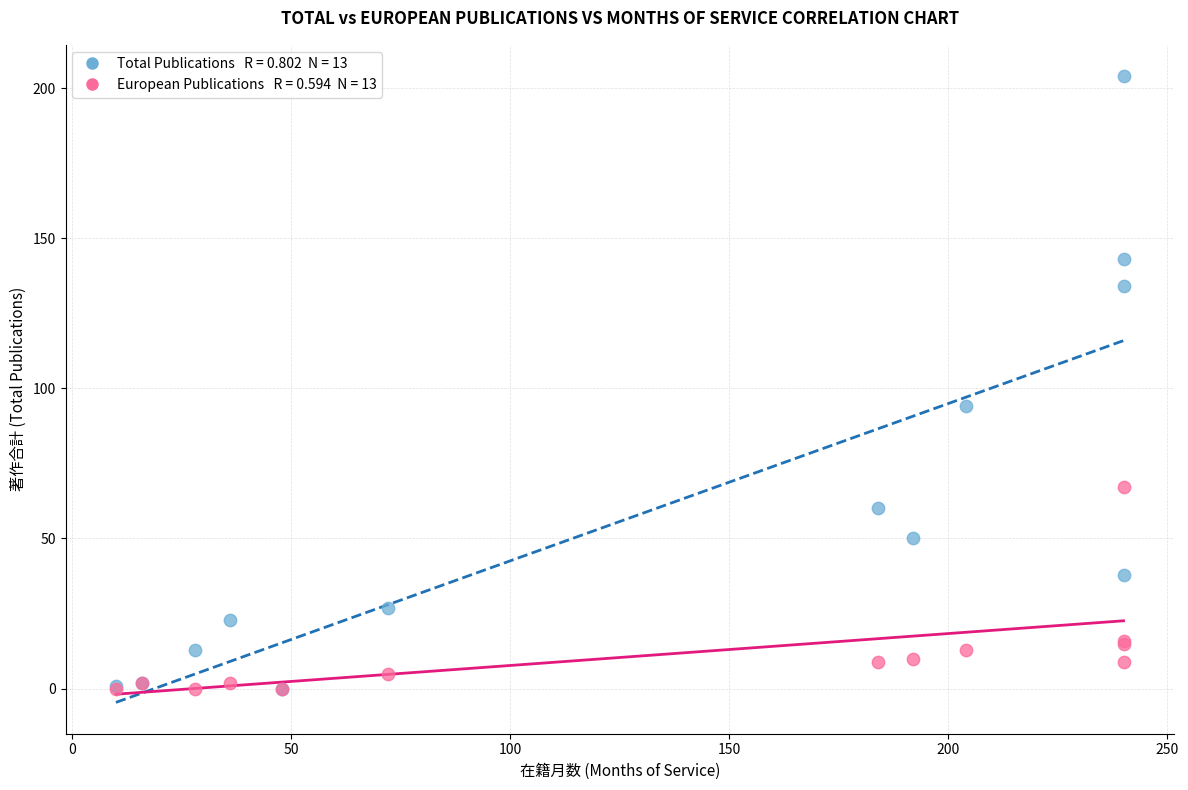

Across all series, what Y value is closest to 102?

94